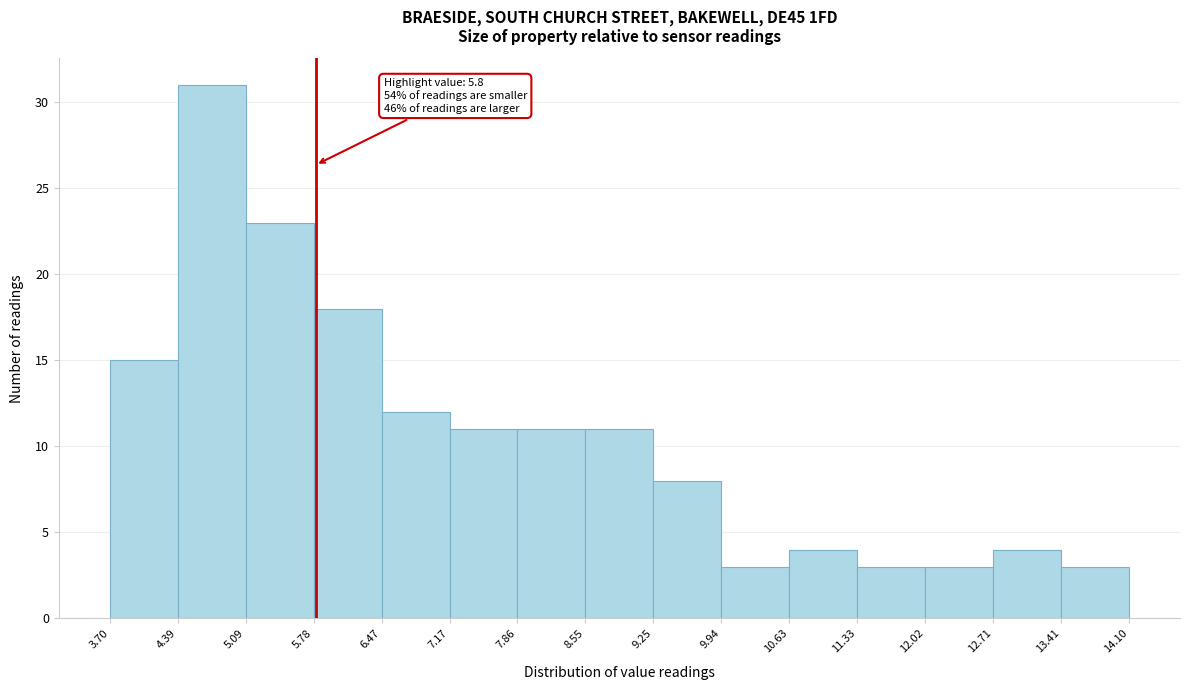

Over which range of the x-axis is the bar tallest?

4.39 to 5.09